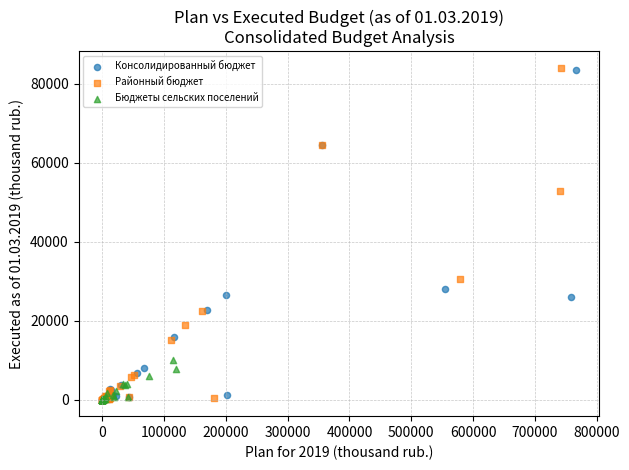

Which series has the widest spread of Y values?

Районный бюджет